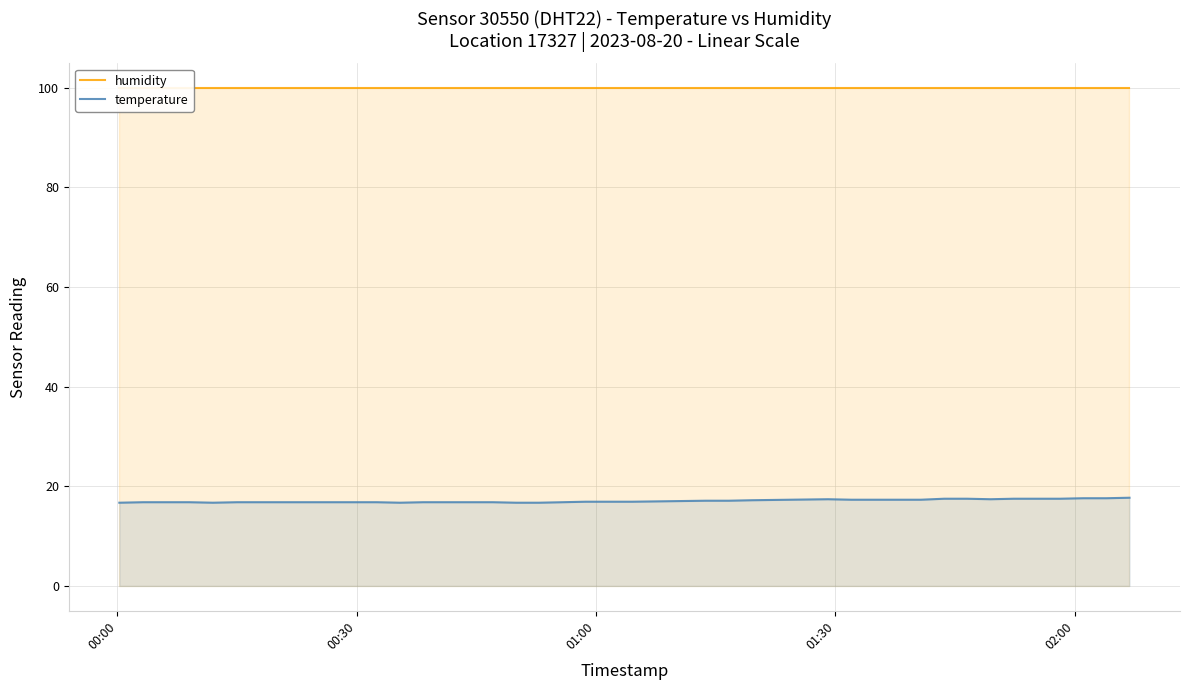

What position from the left is 02:00?

5